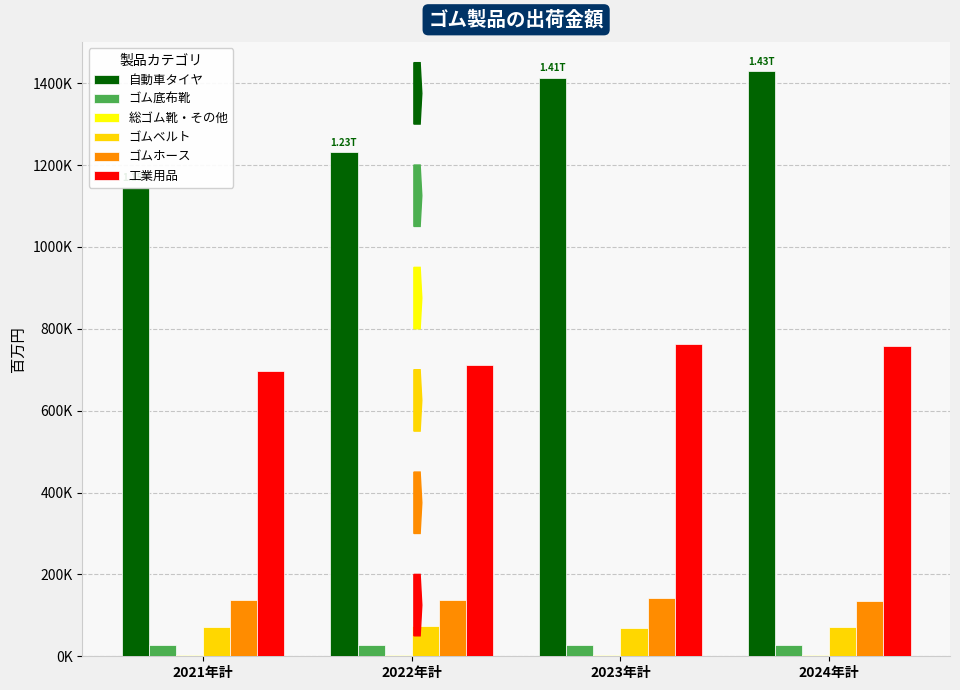

Does the chart contain any negative values?

No